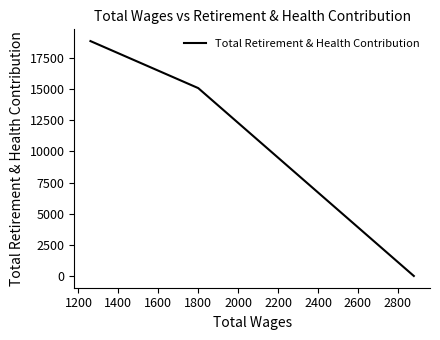

How many positive values are there?

4